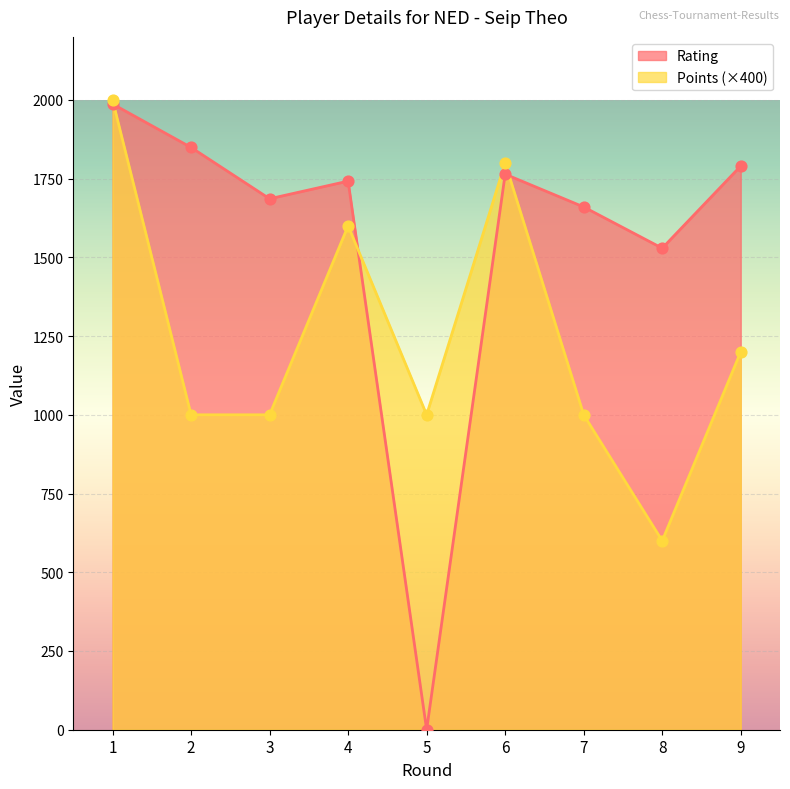

Which series reaches the maximum Y coordinate?

Points